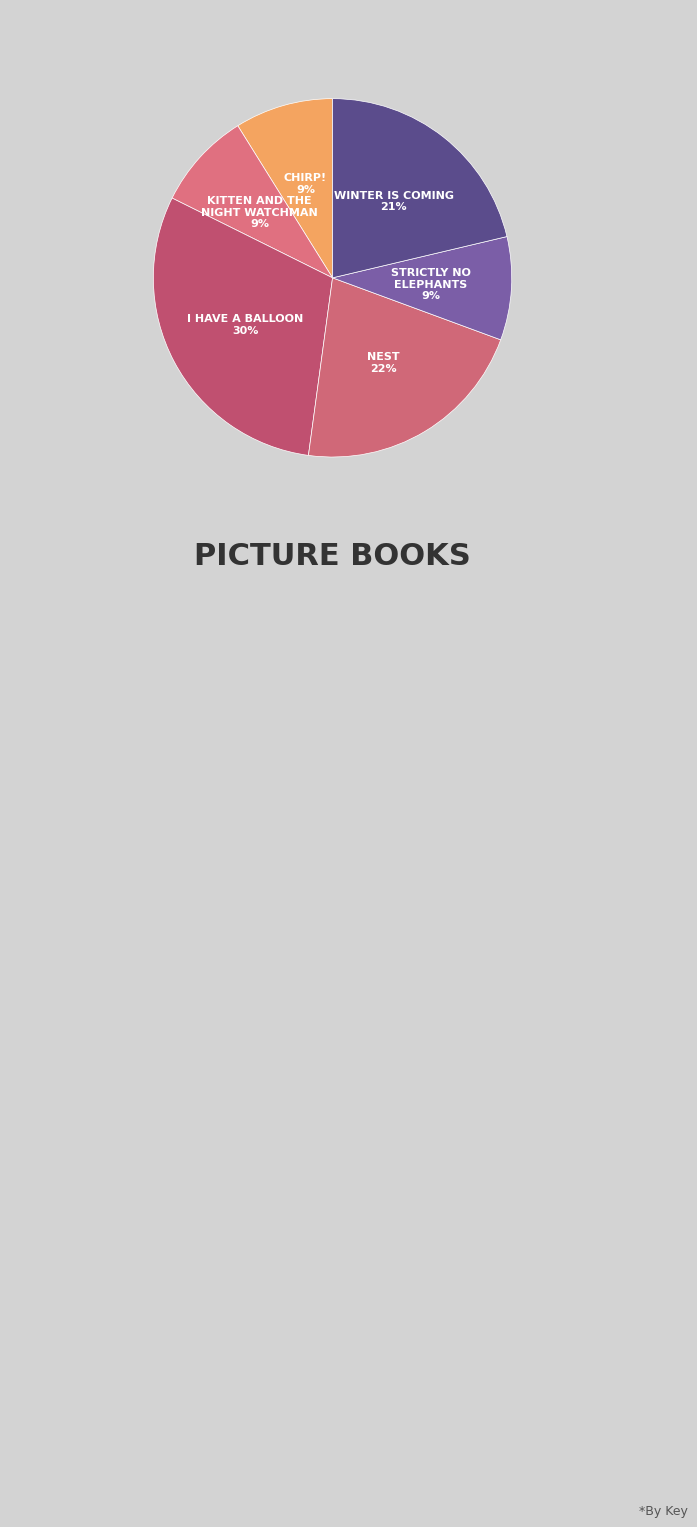

Count the number of slices in the pie.

6